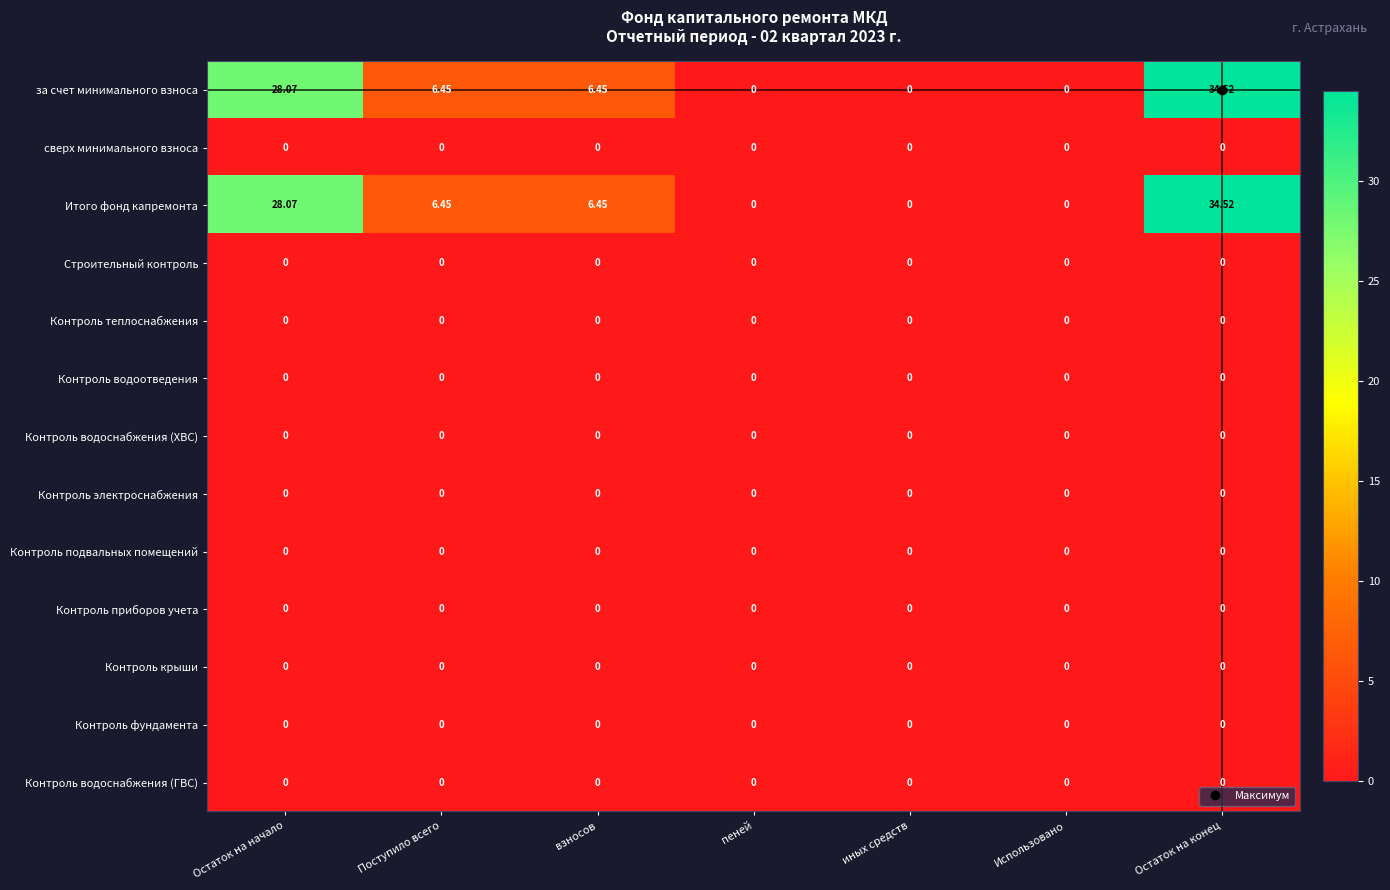

At which category does the chart reach its peak across all series?

Остаток на конец